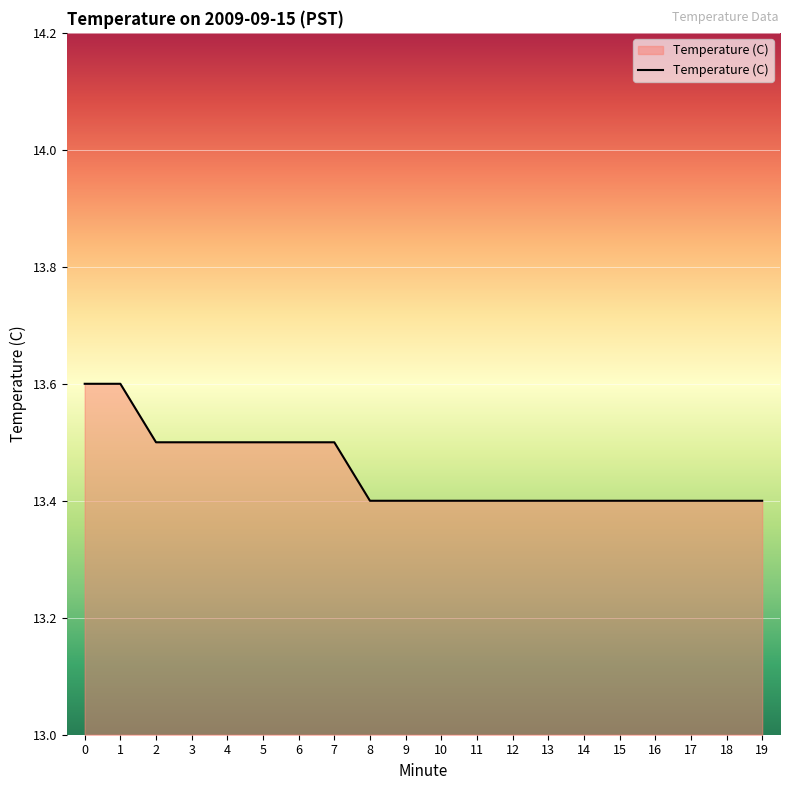

Does the chart have visible grid lines?

Yes